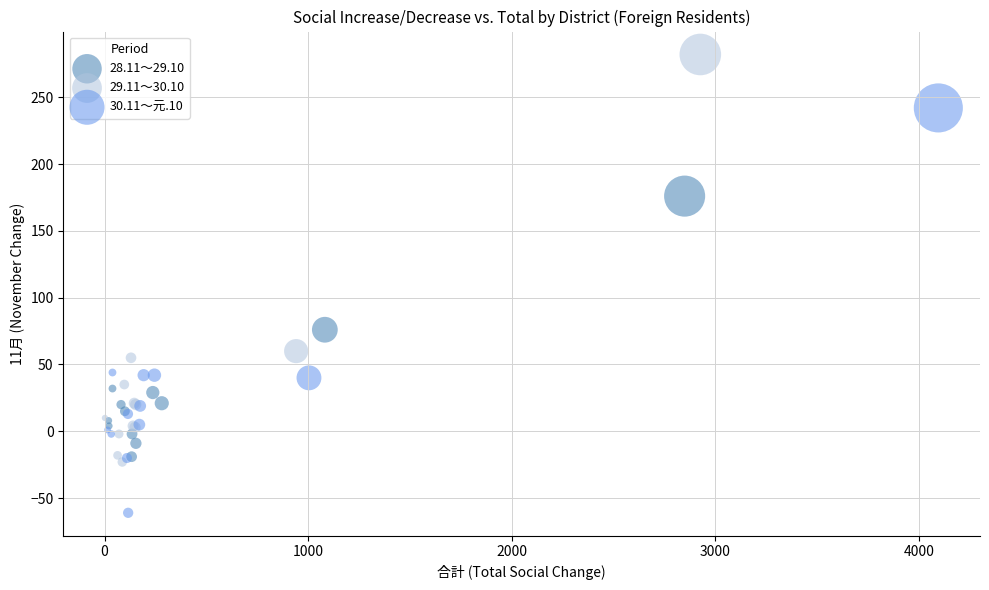

Which series reaches the maximum Y coordinate?

29.11～30.10